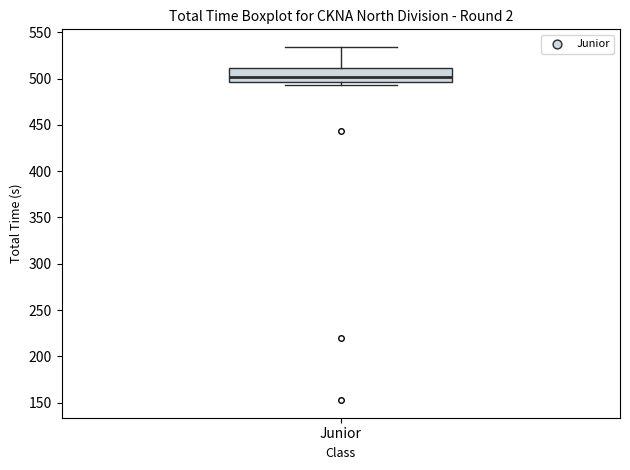

Where does the median line of the box for Junior sit on the y-axis? The values are not printed on the chart, so give them approximately, as read against the axis.

500